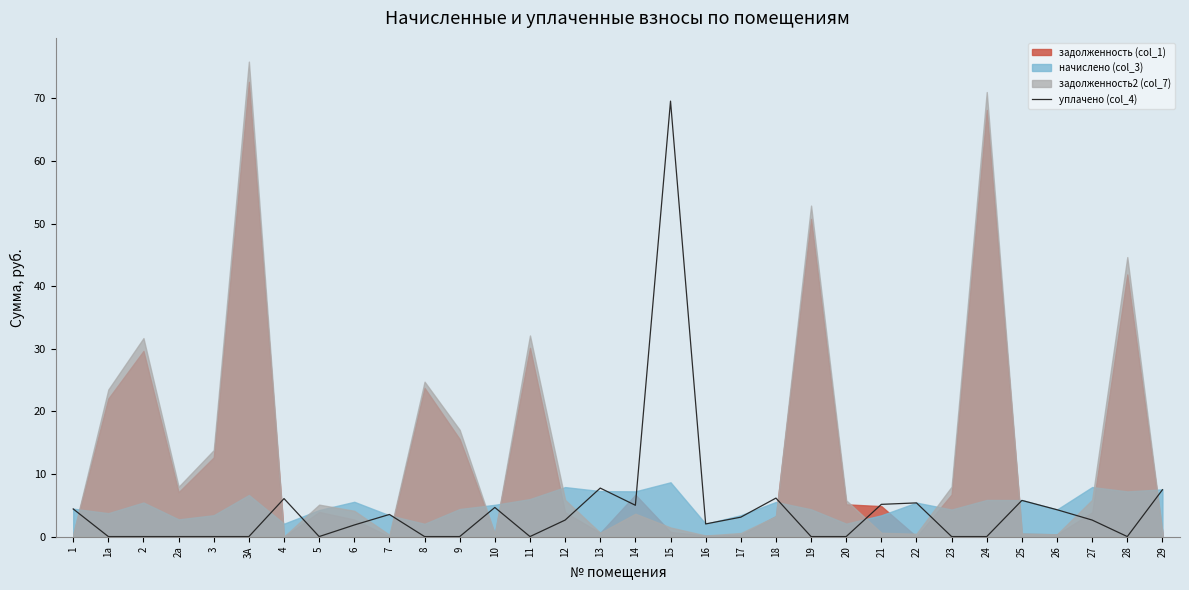

What is the difference between the values at 25 and 14?

0.8